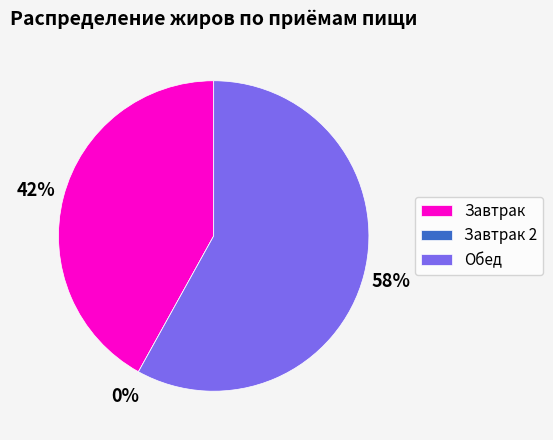

What is the total percentage of Обед and Завтрак?

100.0%